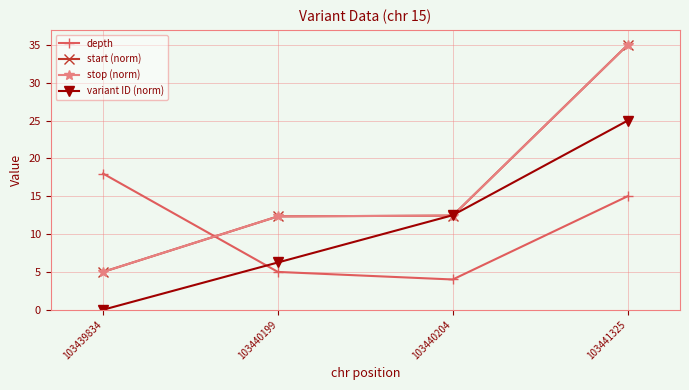

Does the chart have visible grid lines?

Yes